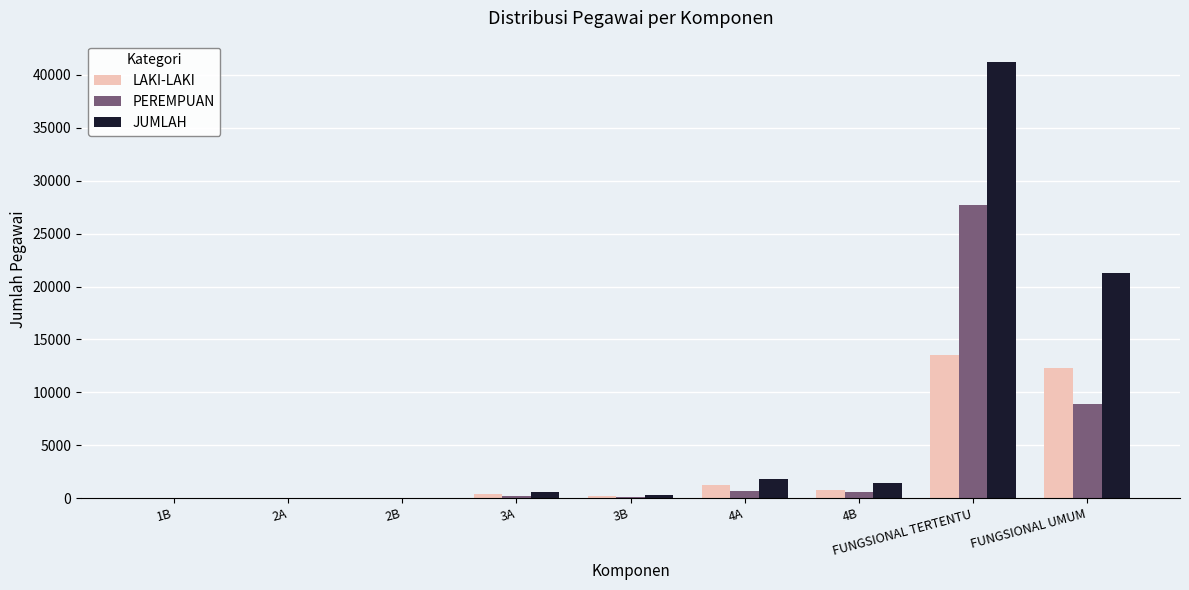

What is the sum of all JUMLAH values?

66634